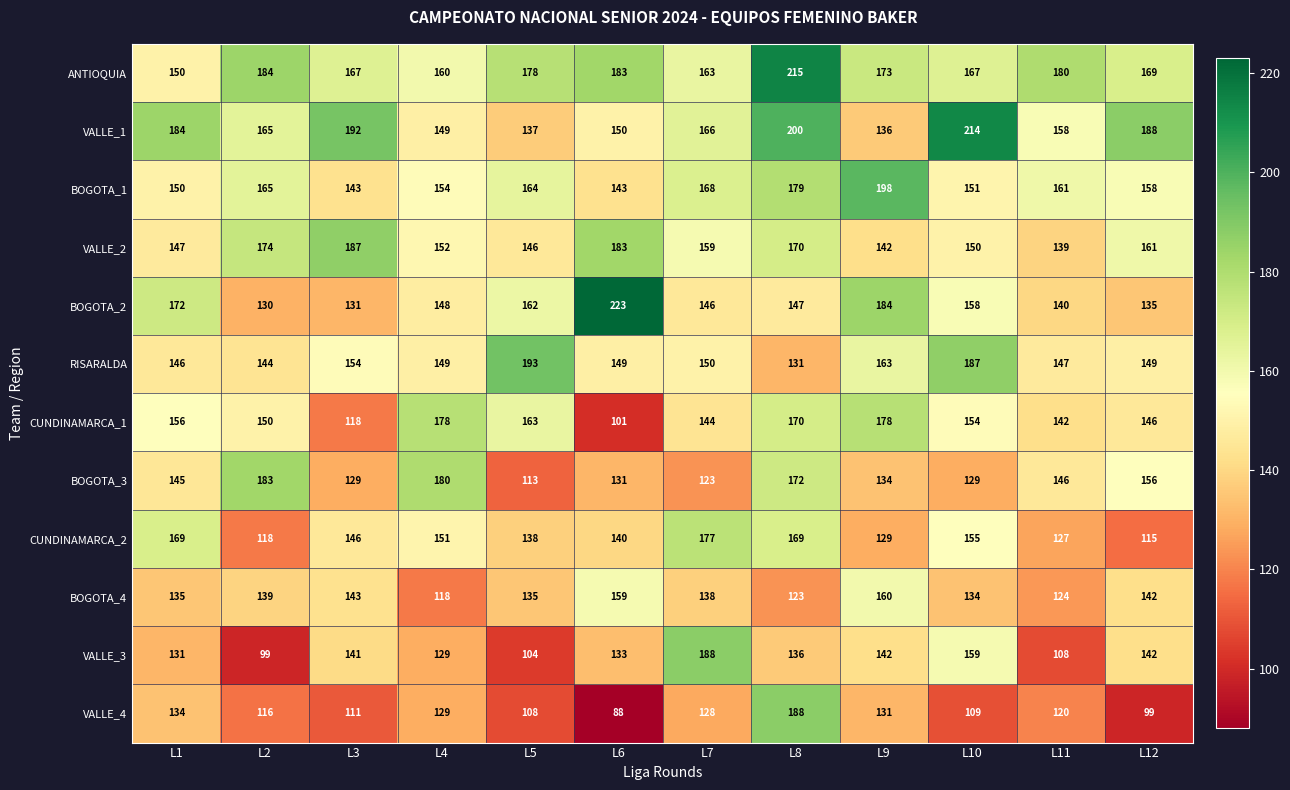

Where is ANTIOQUIA nearest to the value 182?

L6